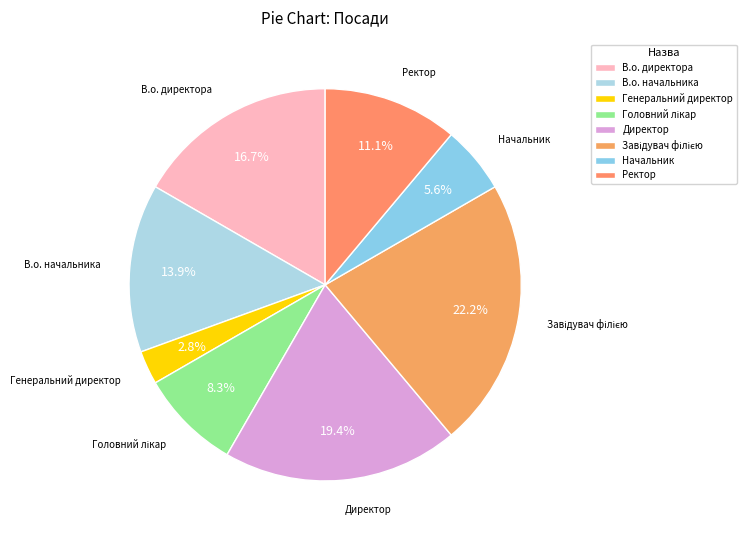

How much of the chart is everything except Начальник?

94.4%